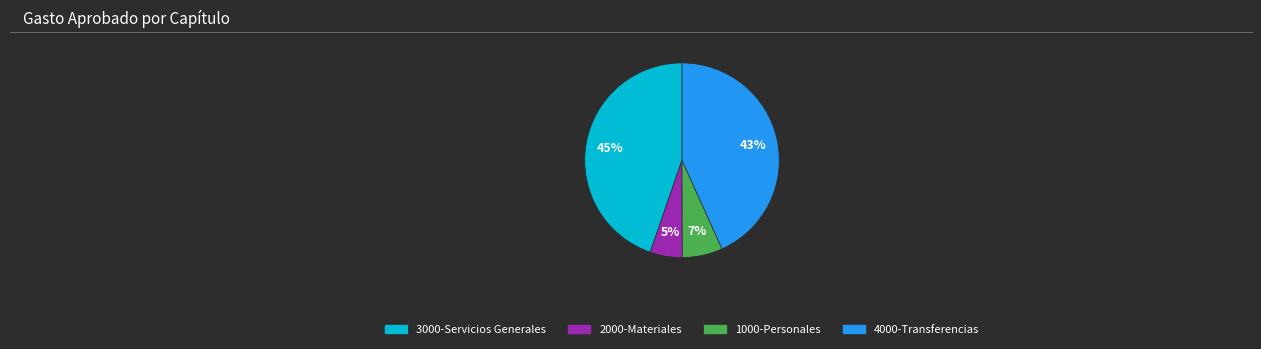

To the nearest percent, what is the average slice percentage?

25%